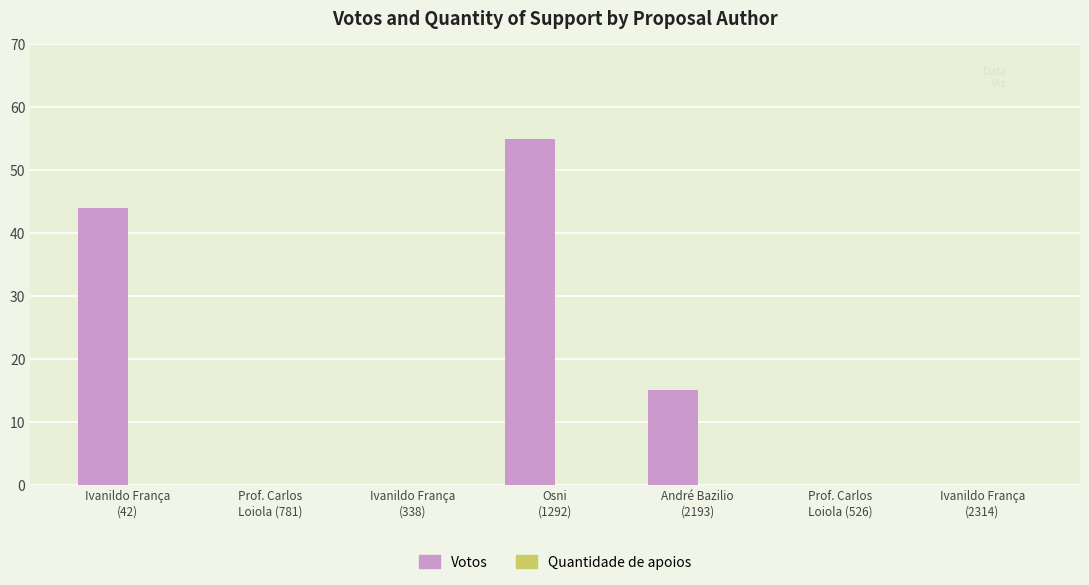

What is the maximum value shown in the chart?

55